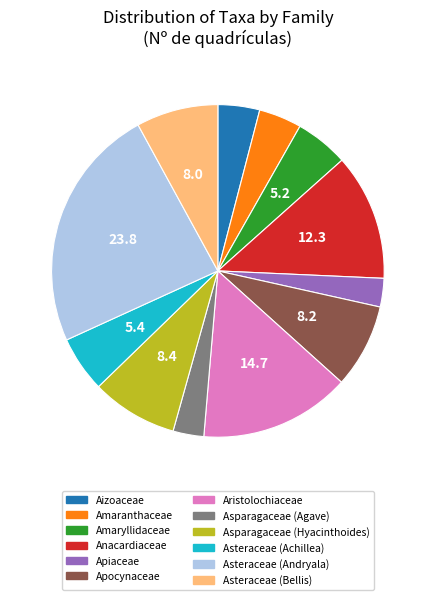

What is the largest slice in the pie chart?

Asteraceae (Andryala)